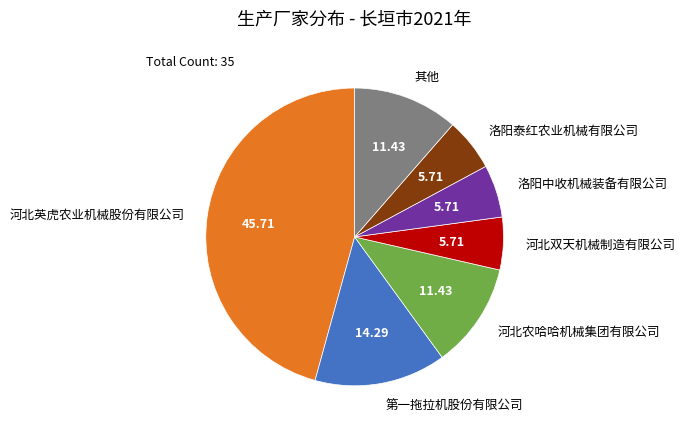

Between 洛阳中收机械装备有限公司 and 其他, which is larger?

其他